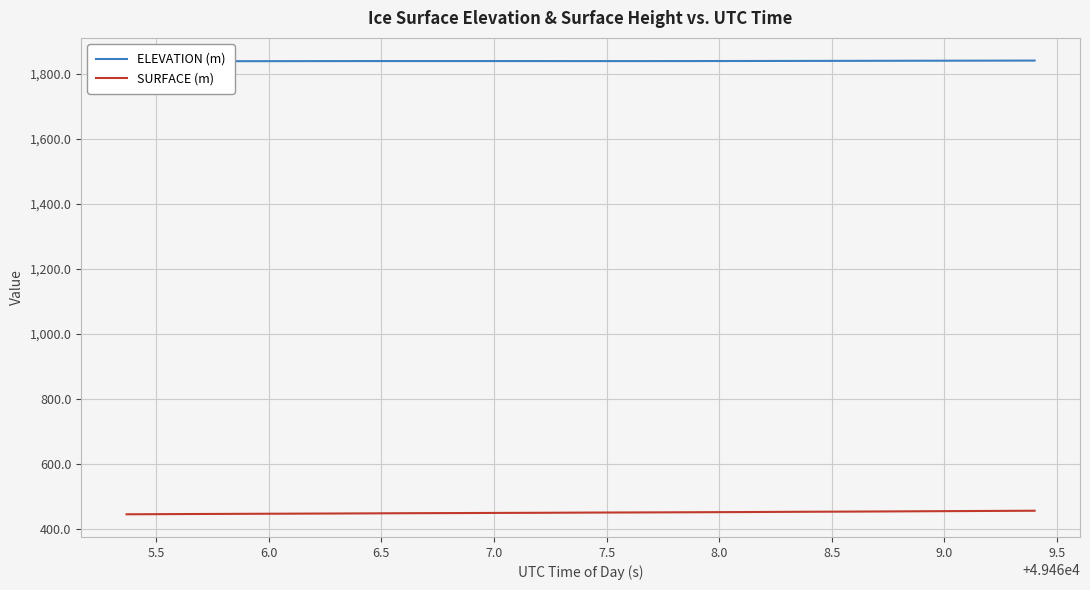

Is this an area chart (filled region under the line)?

No